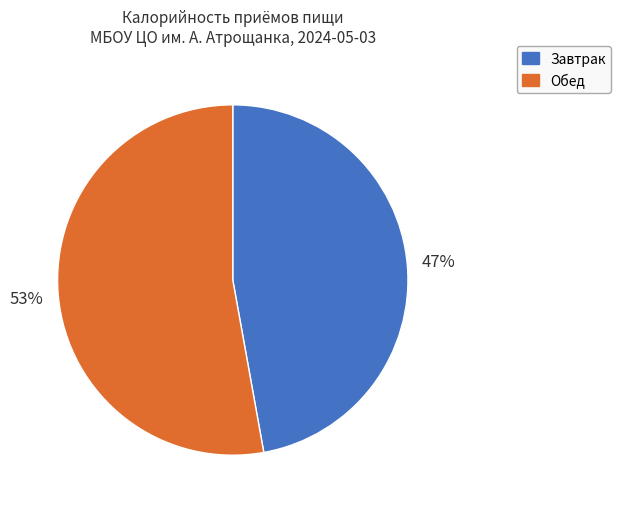

How many segments does this pie chart have?

2